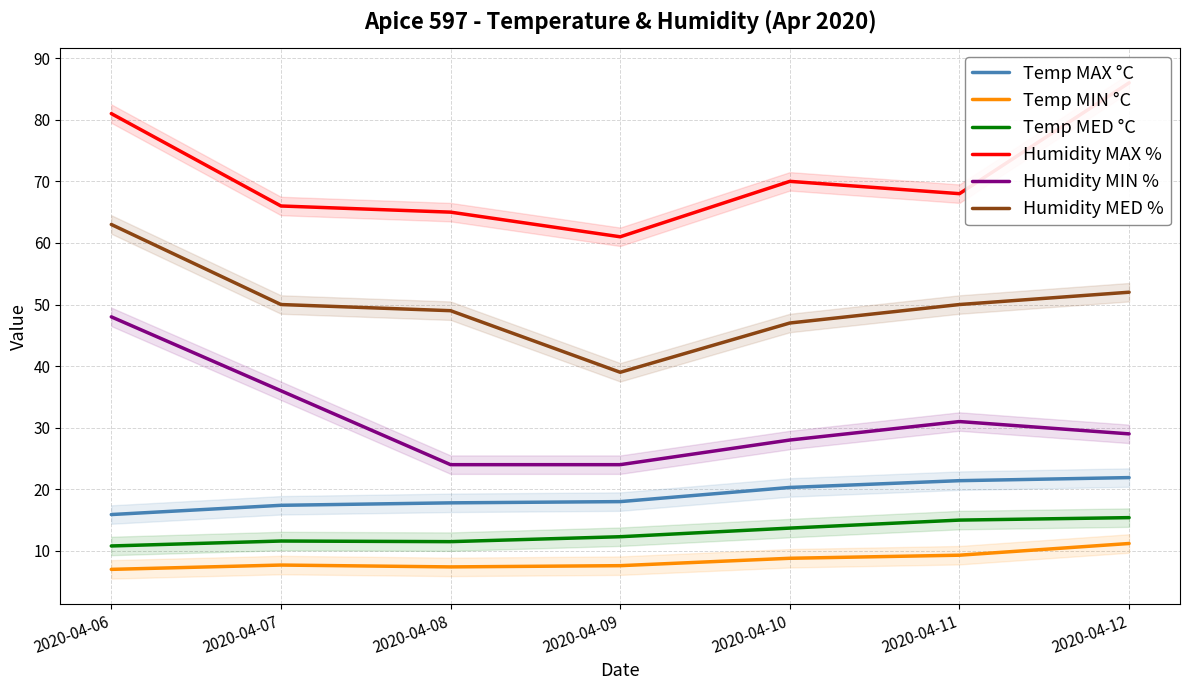

What is the average value of the Humidity MED % series?

50.0